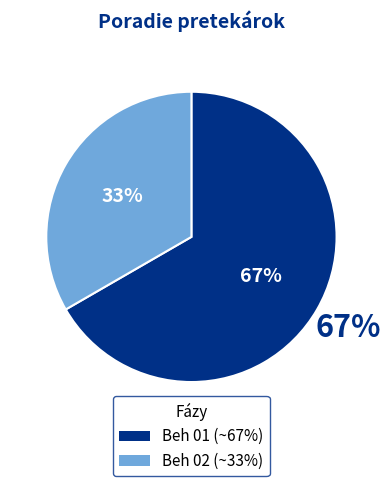

What portion of the pie excludes Beh 01?

33.3%